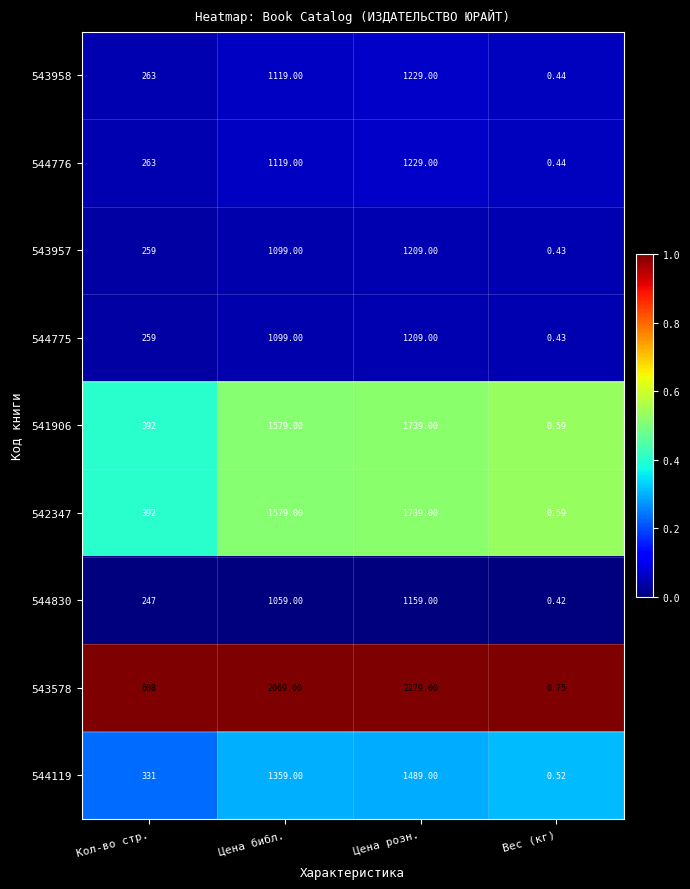

At which category is the sum across all series the highest?

Цена розн.